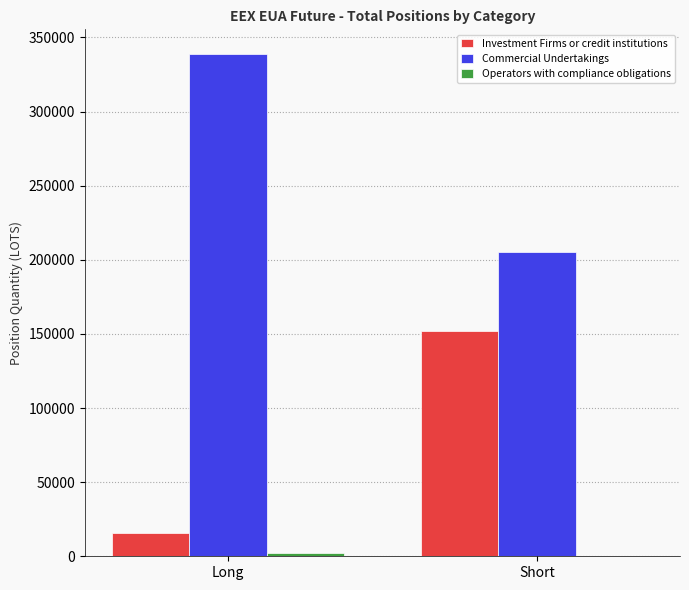

True or false: Investment Firms or credit institutions has a value of 15435.5 at Long.

True